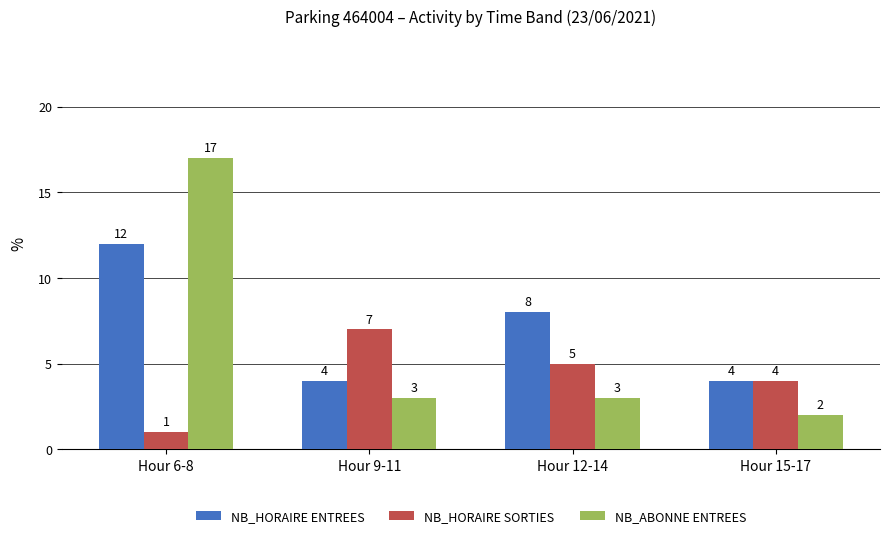

What is the sum of all NB_HORAIRE SORTIES values?

17